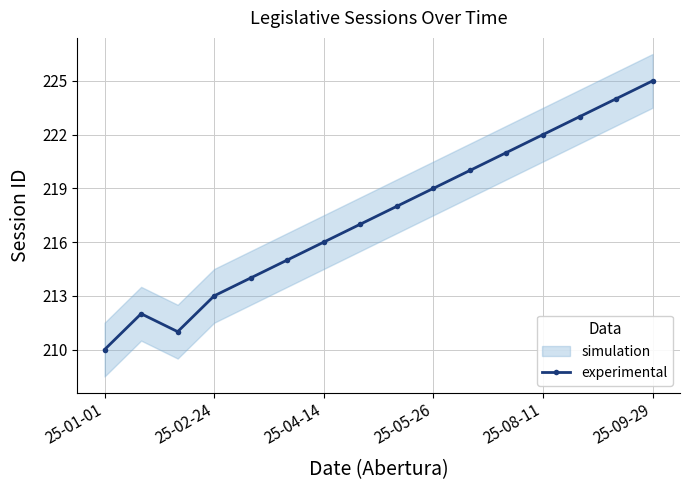

What is the lowest value of the experimental series?

210